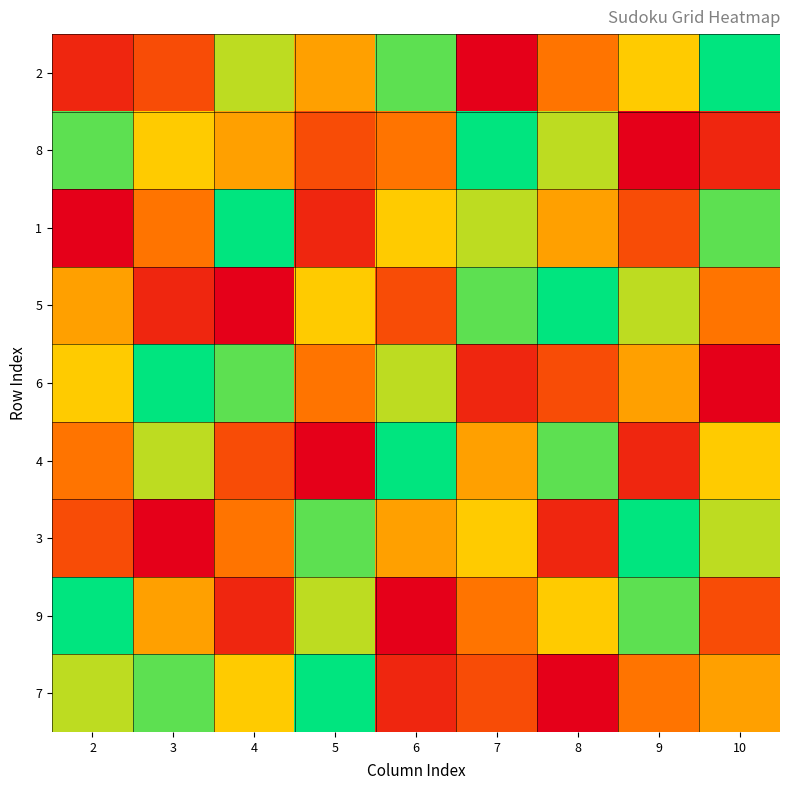

What is the minimum value shown in the chart?

1